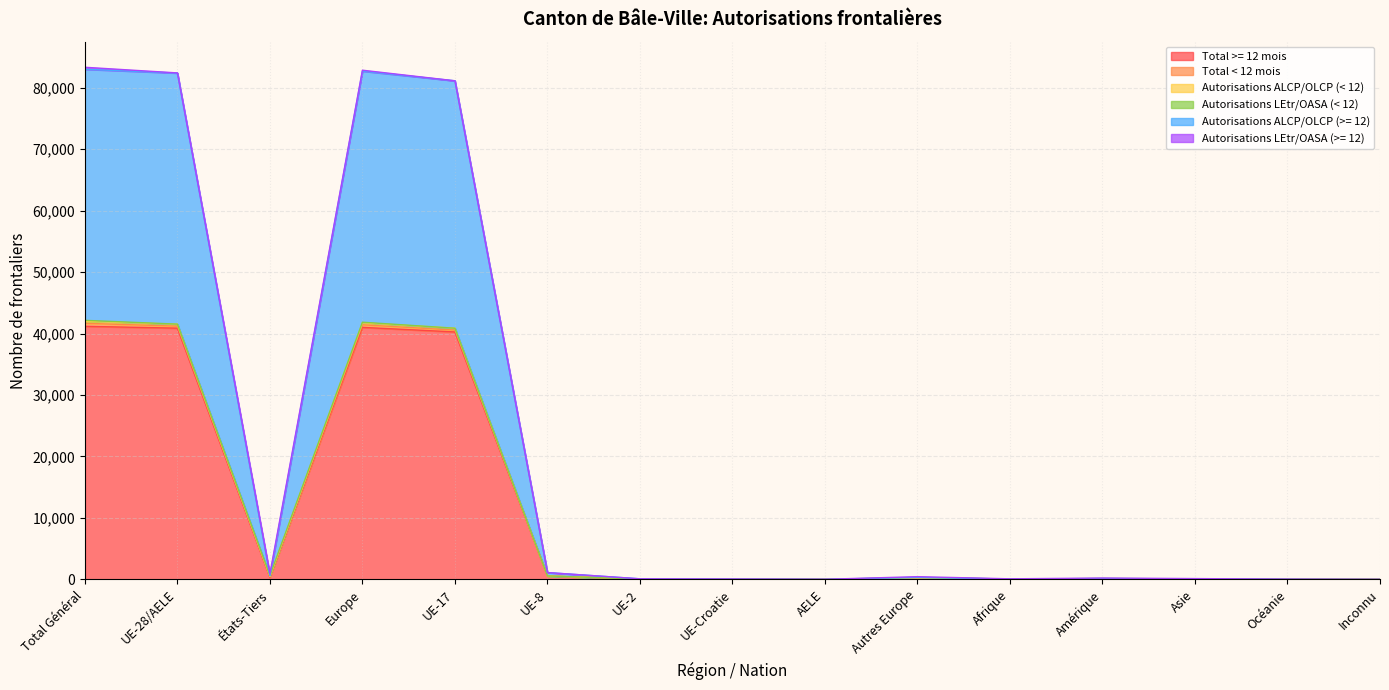

True or false: Autorisations ALCP/OLCP (< 12) and Total >= 12 mois cross at least once.

False